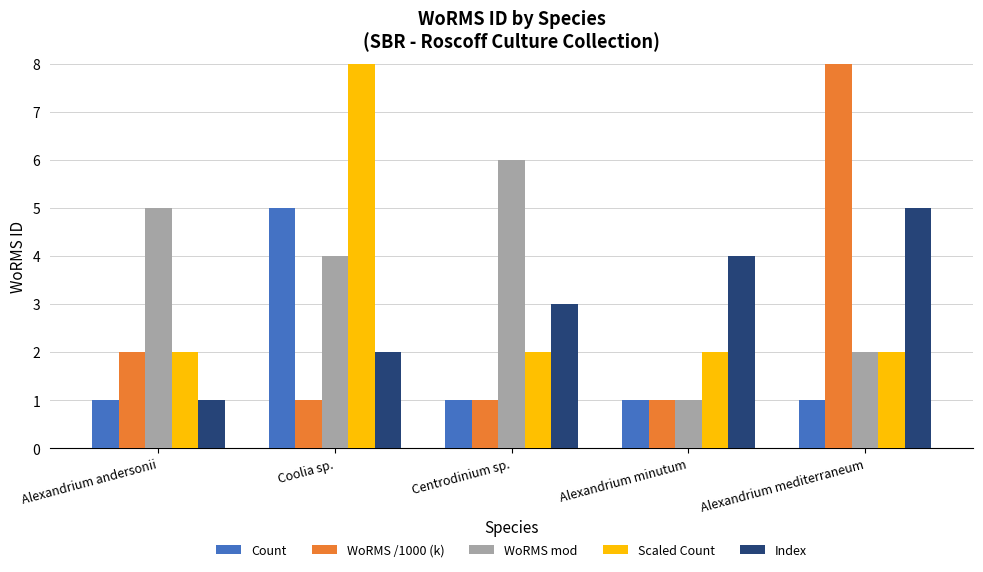

What are all the series names shown in the legend?

Count, WoRMS /1000 (k), WoRMS mod, Scaled Count, Index